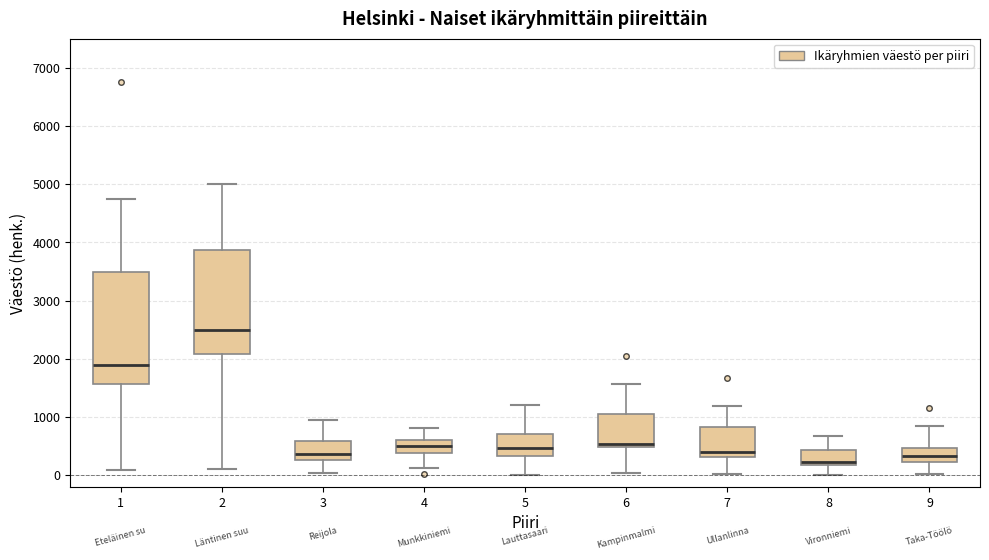

Which box's median line is the highest?

2